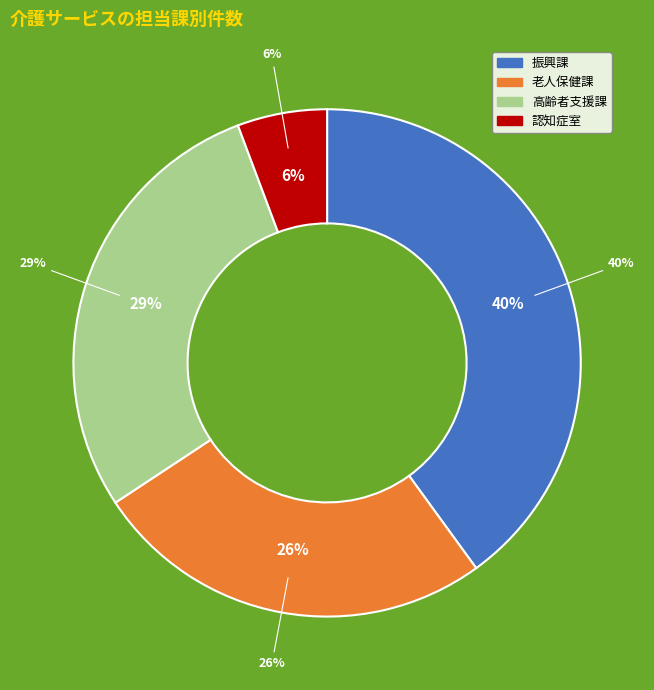

How many segments does this pie chart have?

4